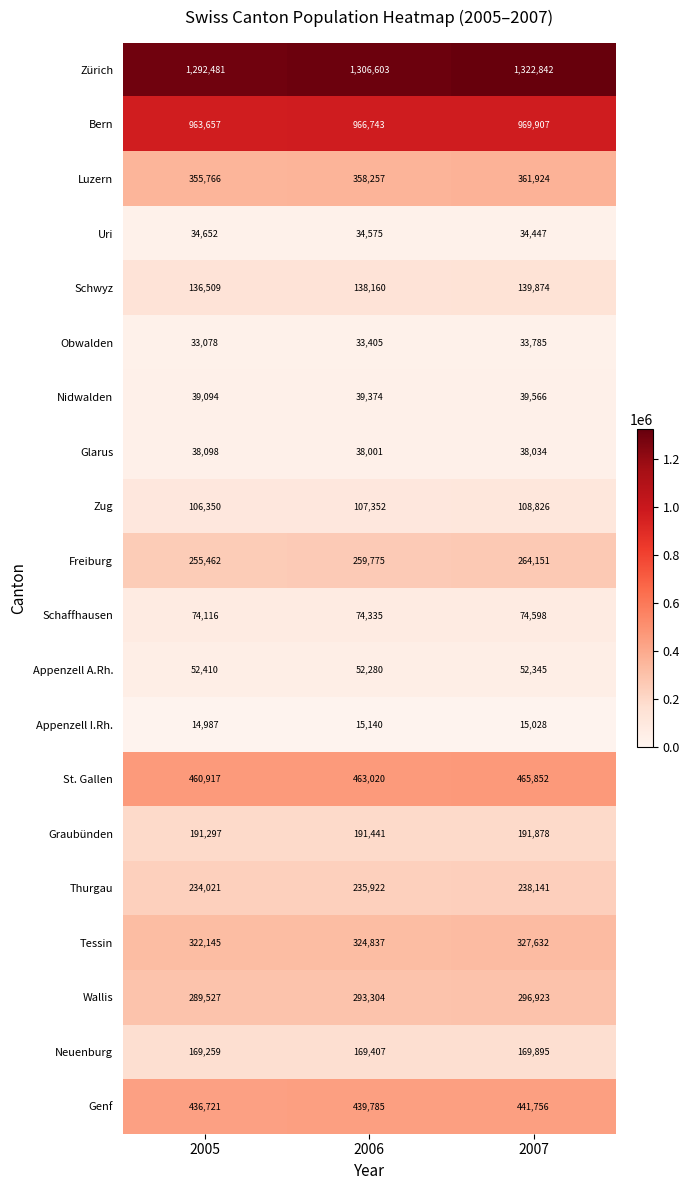

What is the greatest value displayed?

1322842